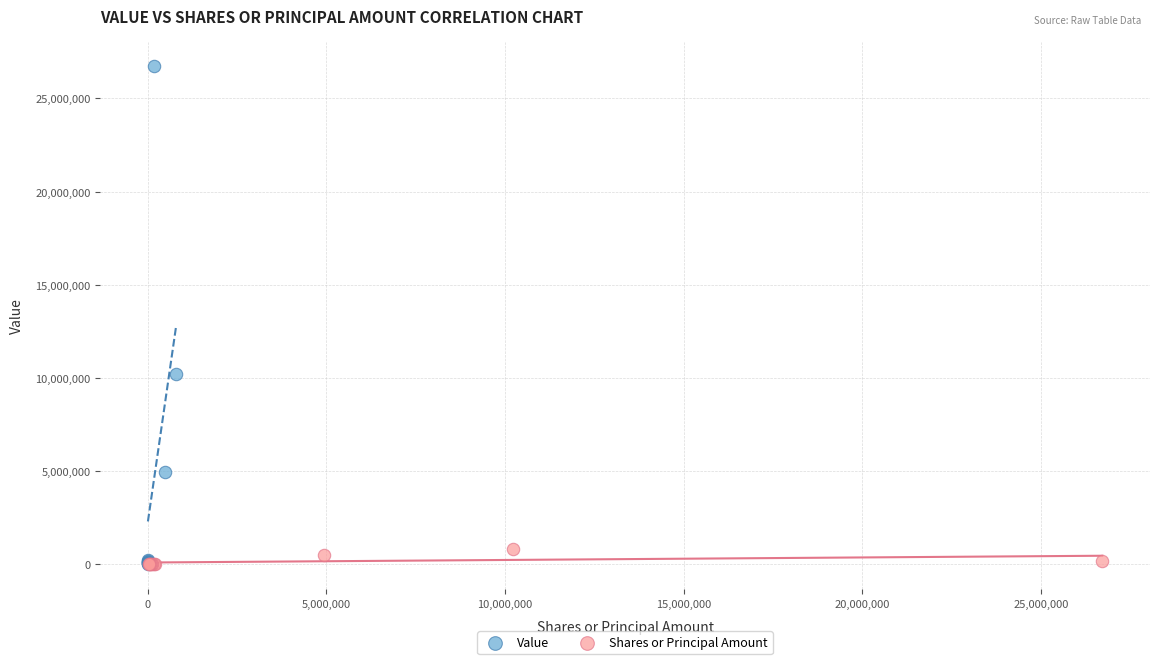

Which series contains the highest Y value?

Value